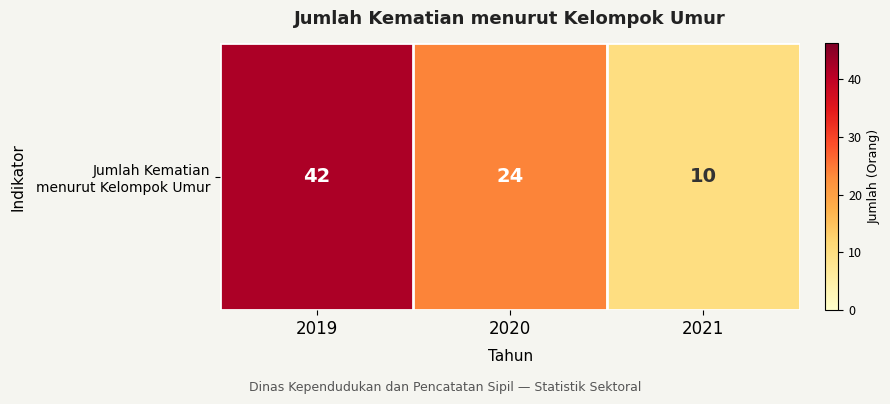

What is the minimum value shown in the chart?

10